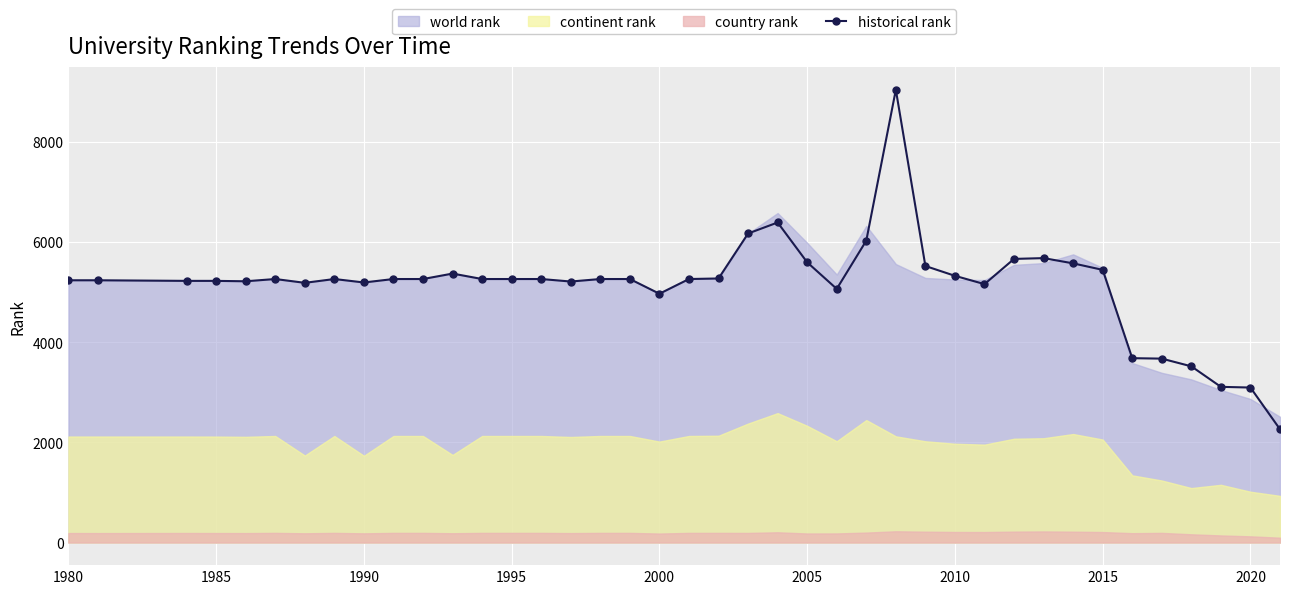

The value of historical rank at 1995 is 9095. True or false?

False